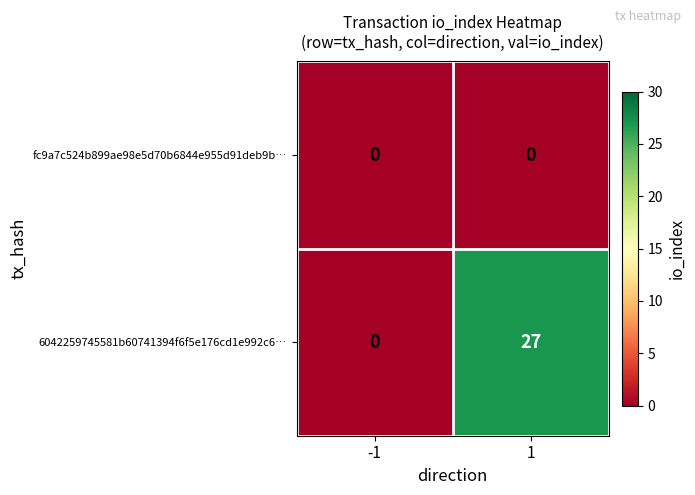

What is the difference between the highest and lowest values at 1?

27